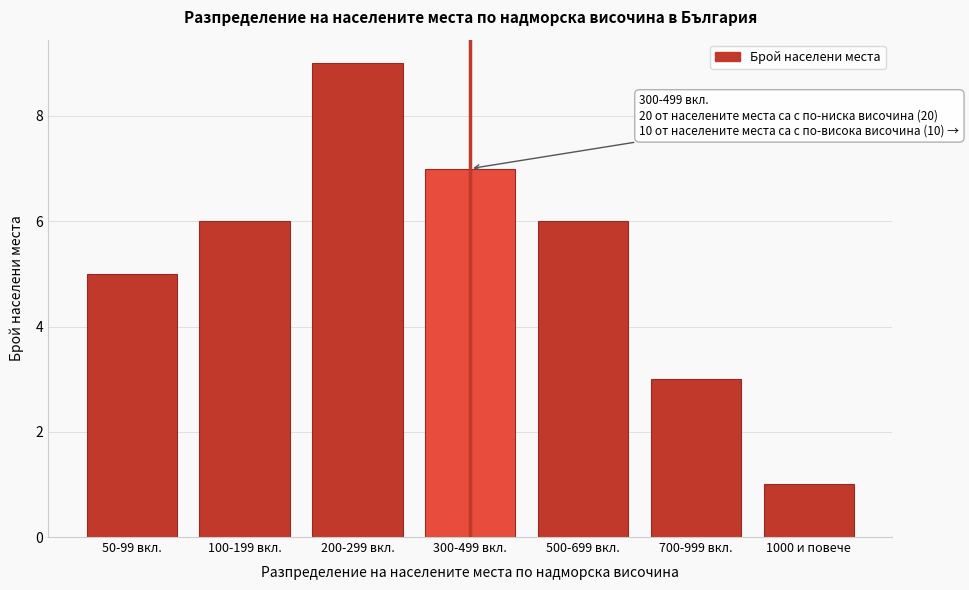

Reading left to right, what are all the values shown in this chart?

5	6	9	7	6	3	1